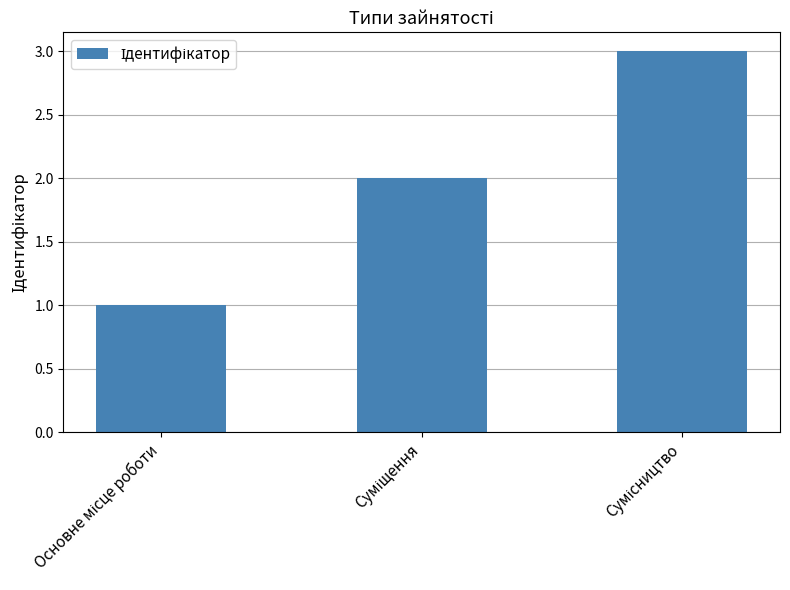

What is the greatest value displayed?

3